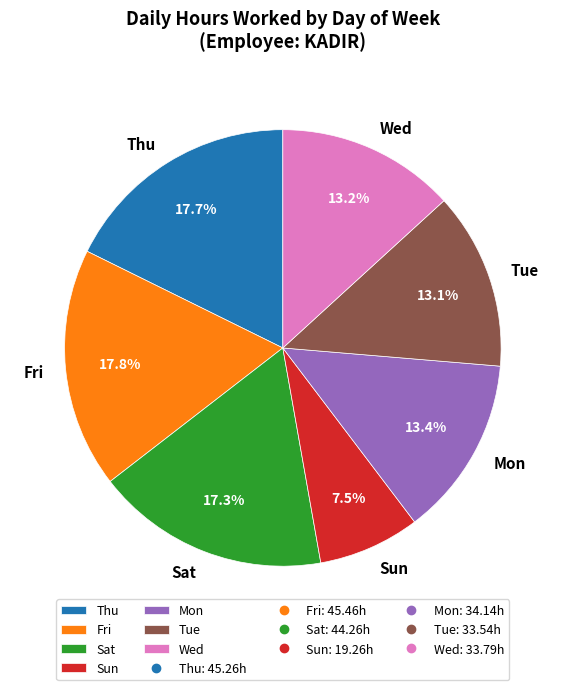

Combined, what portion of the pie is Fri and Wed?

31.0%